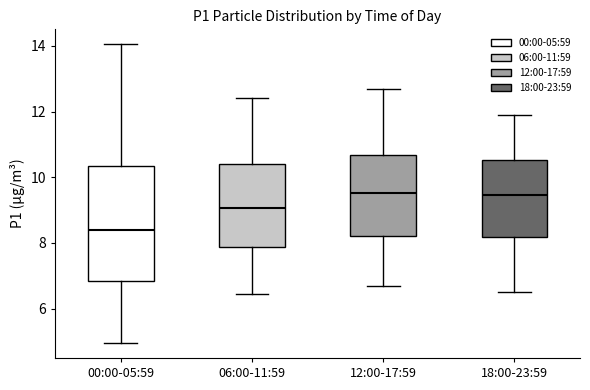

Where does the lower whisker of the box for 06:00-11:59 end on the y-axis? The values are not printed on the chart, so give them approximately, as read against the axis.

6.4